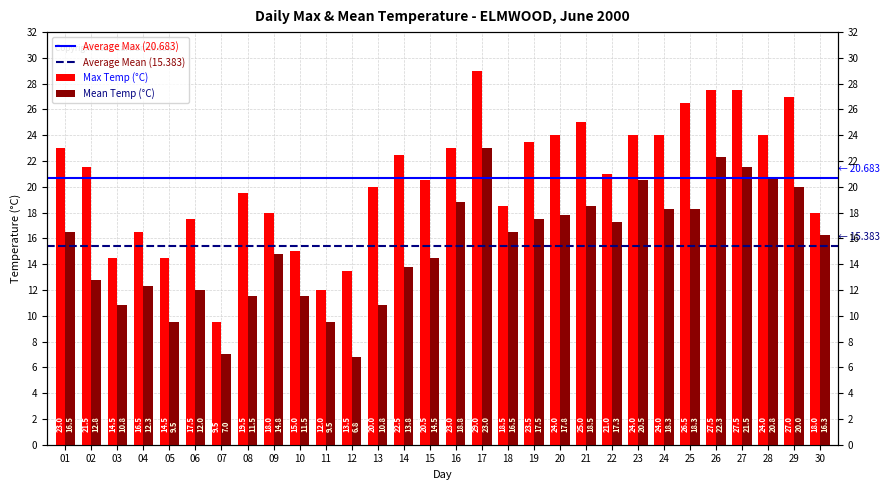

What are all the series names shown in the legend?

Max Temp (°C), Mean Temp (°C)